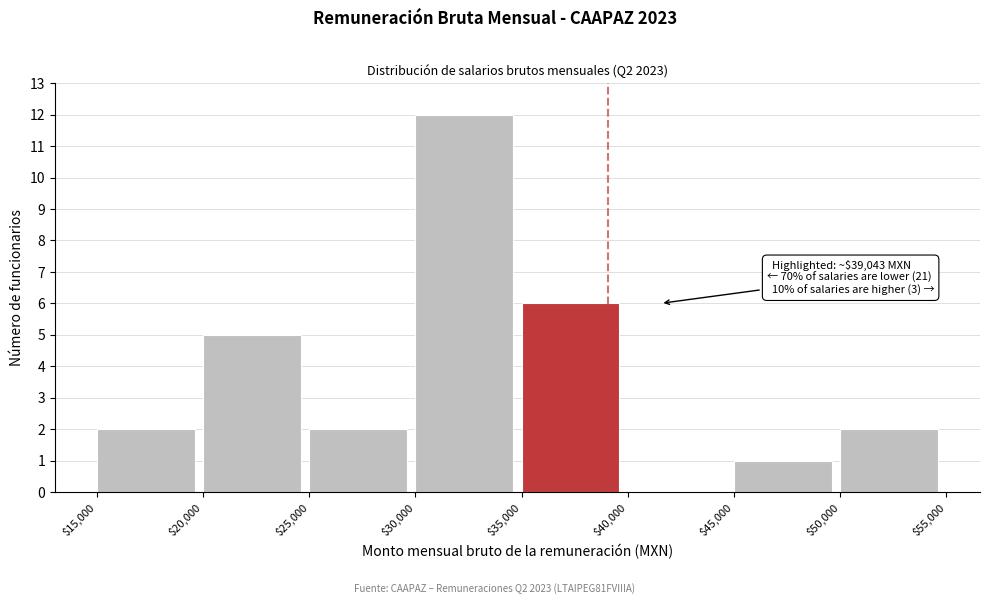

Over which range of the x-axis is the bar tallest?

$30,000 to $35,000